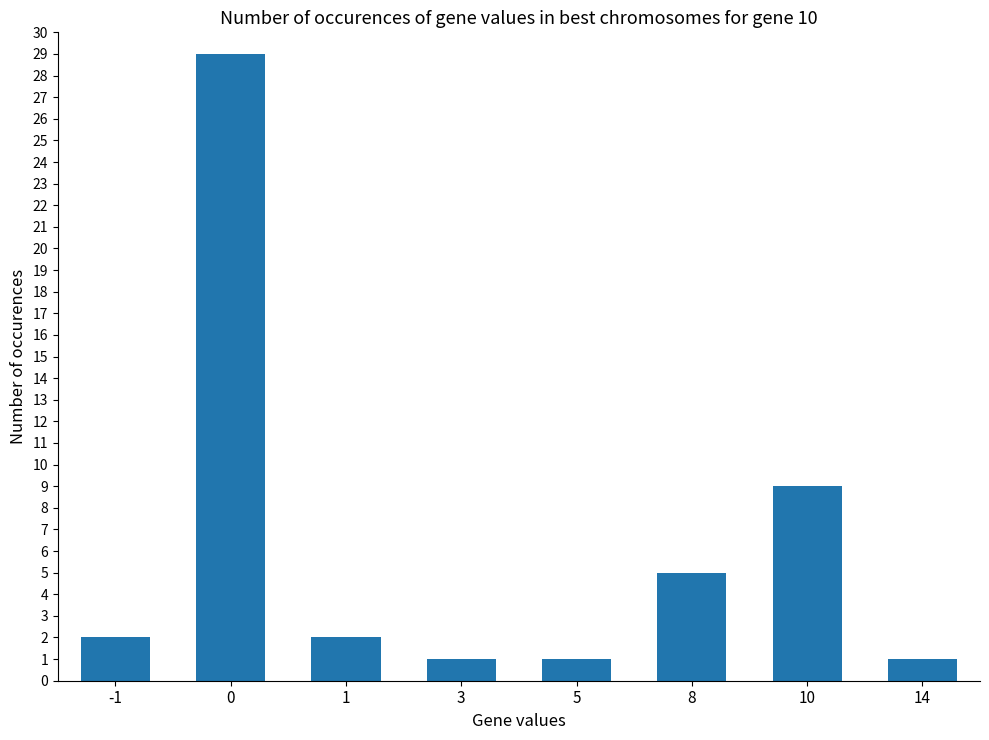

Approximately how many times larger is the value at 3 compared to 5?

1.0